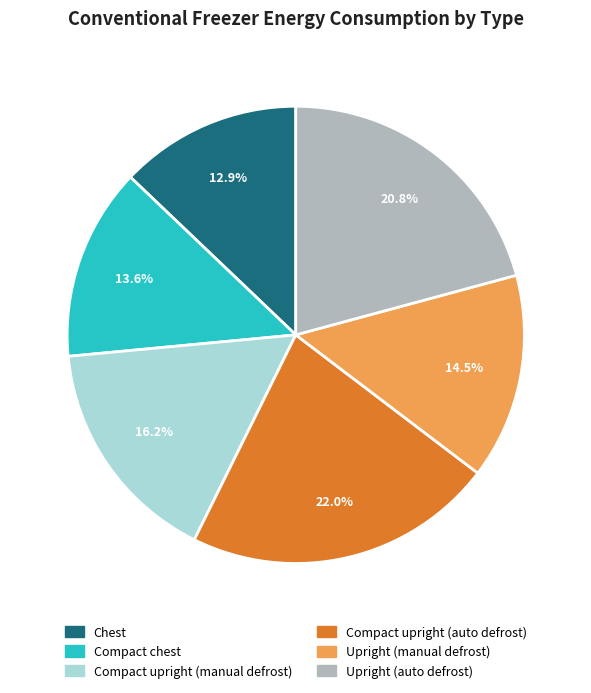

The Chest slice represents 13% of the pie. True or false?

True